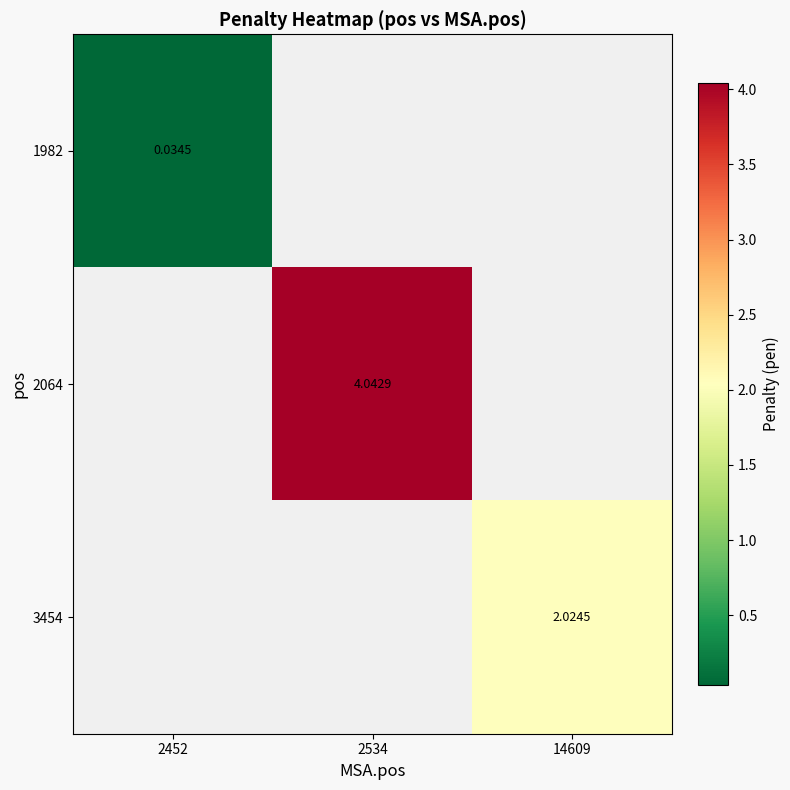

How many data points does each series have?

3